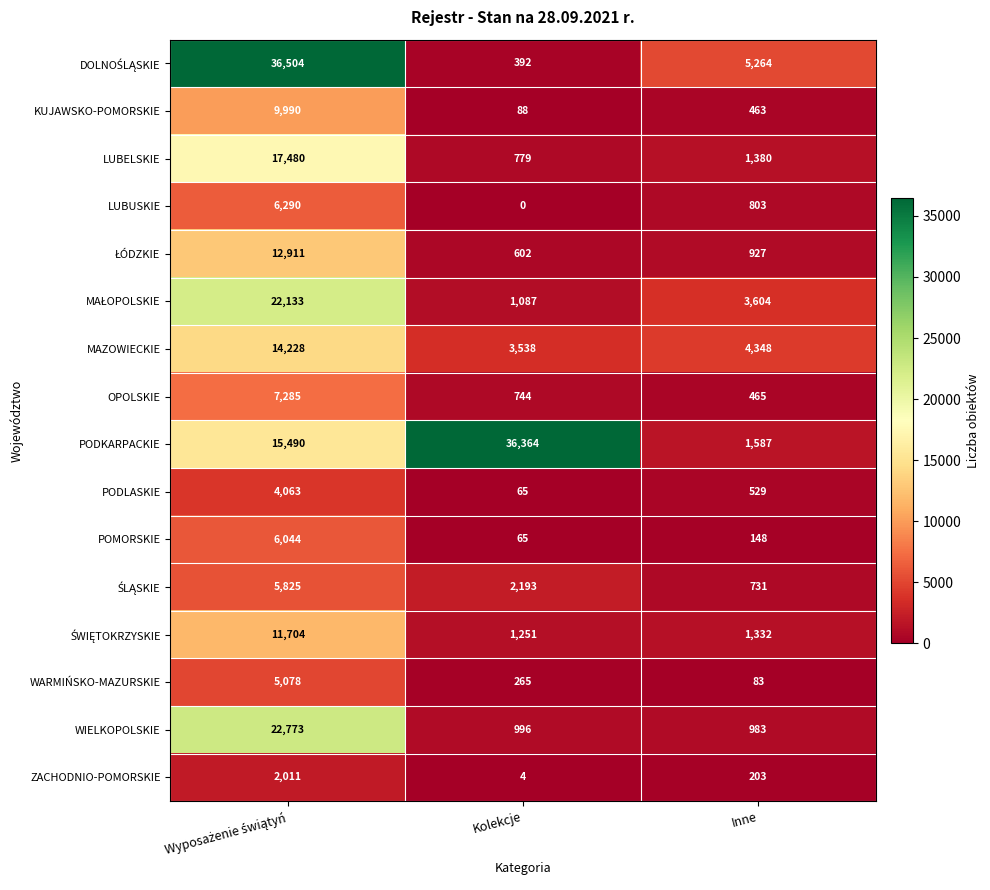

Between Kolekcje and Inne, which series saw the biggest shift?

PODKARPACKIE